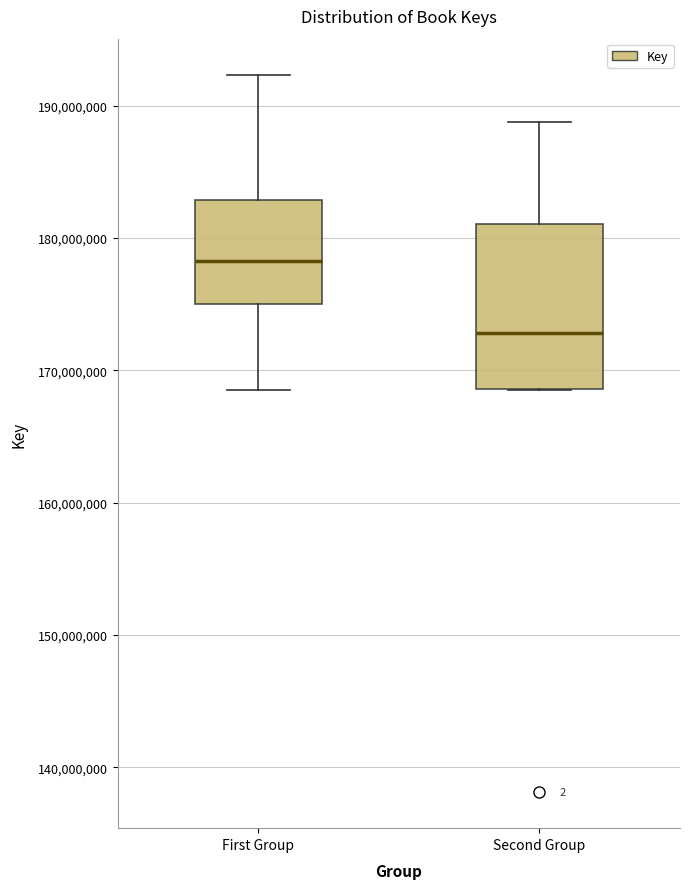

Where does the upper whisker of the box for First Group end on the y-axis? The values are not printed on the chart, so give them approximately, as read against the axis.

192000000